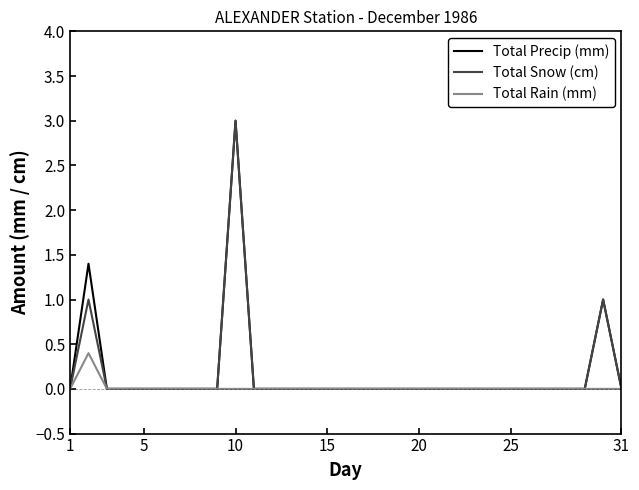

What is the maximum value shown in the chart?

3.0